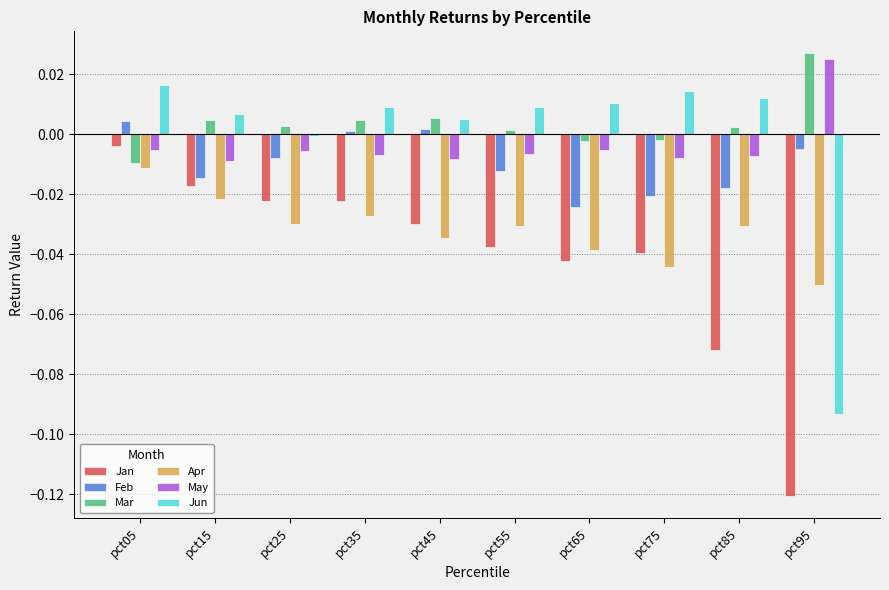

How many bars are there in total?

60